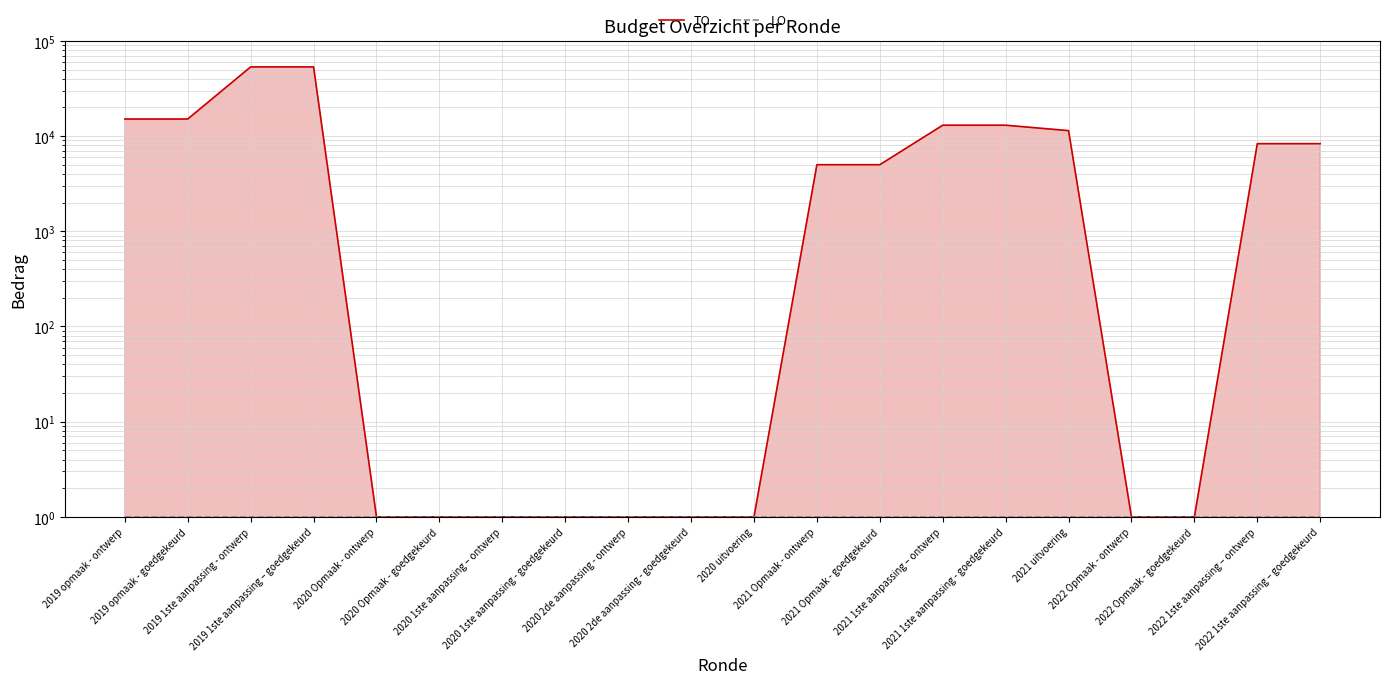

Read the TO value at 2019 opmaak - goedgekeurd.

15100